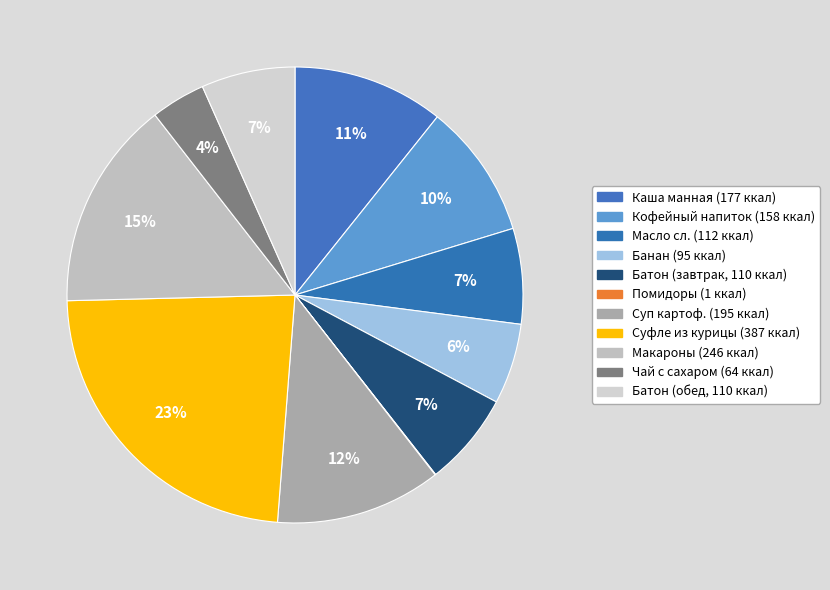

Is there a majority slice in this chart?

No